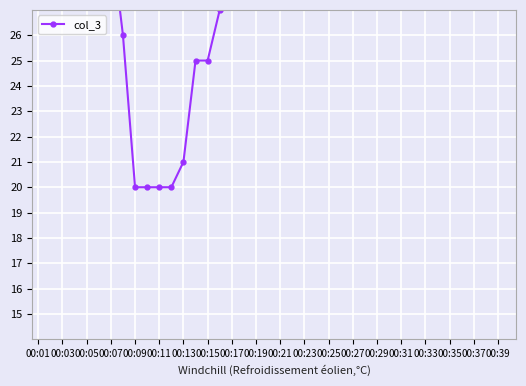

Which has a higher value, 37 or 00:25?

37